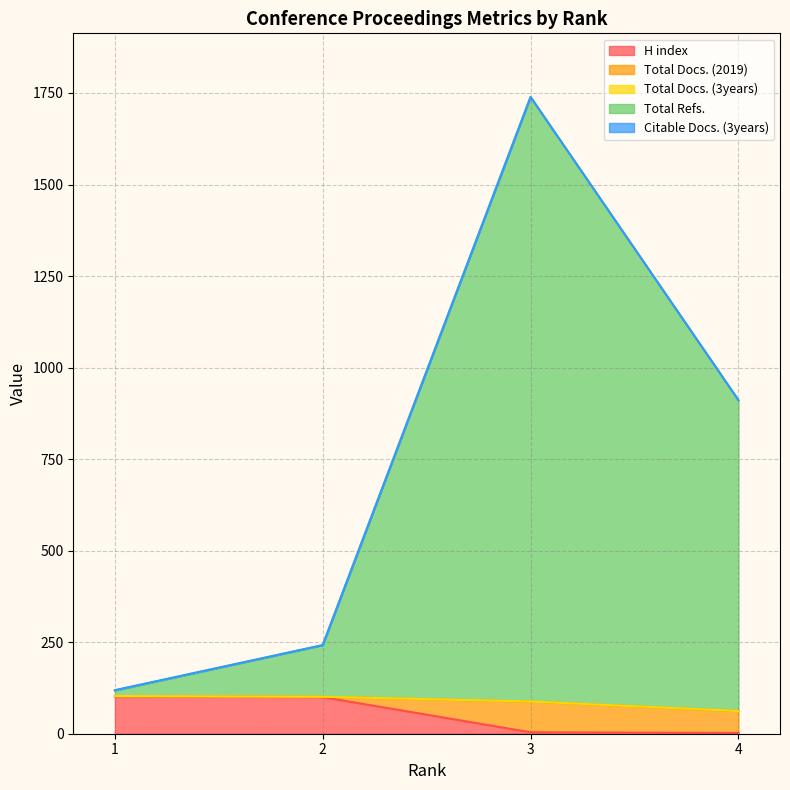

Count the Total Docs. (2019) values in the range 1 to 84.

4